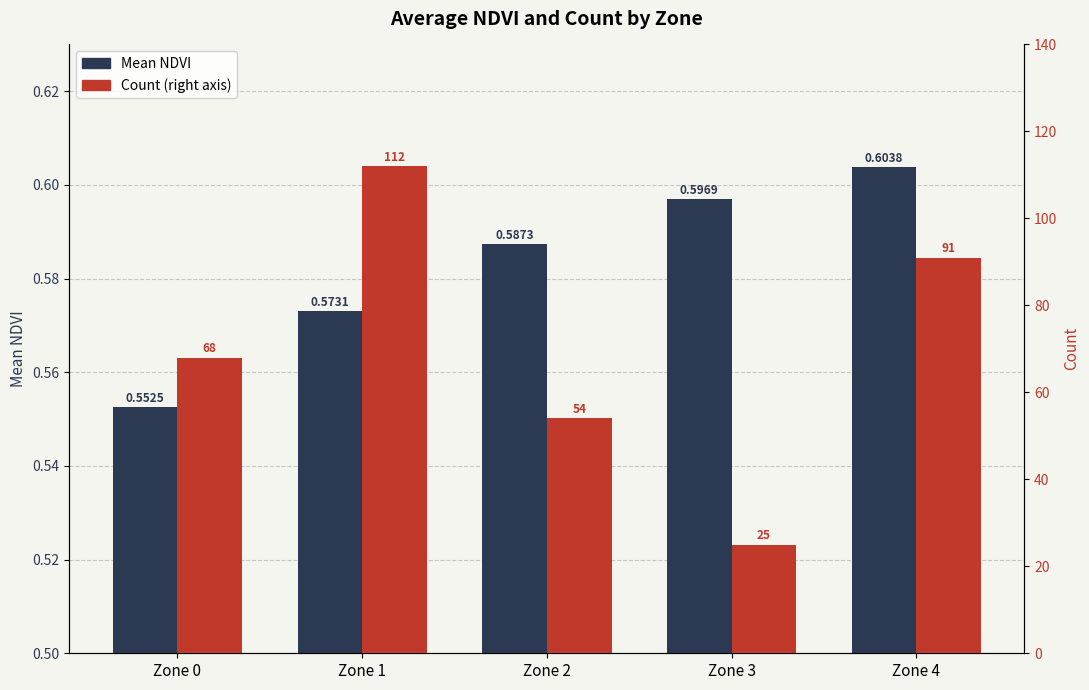

True or false: Mean NDVI has a value of 0.6 at Zone 4.

True